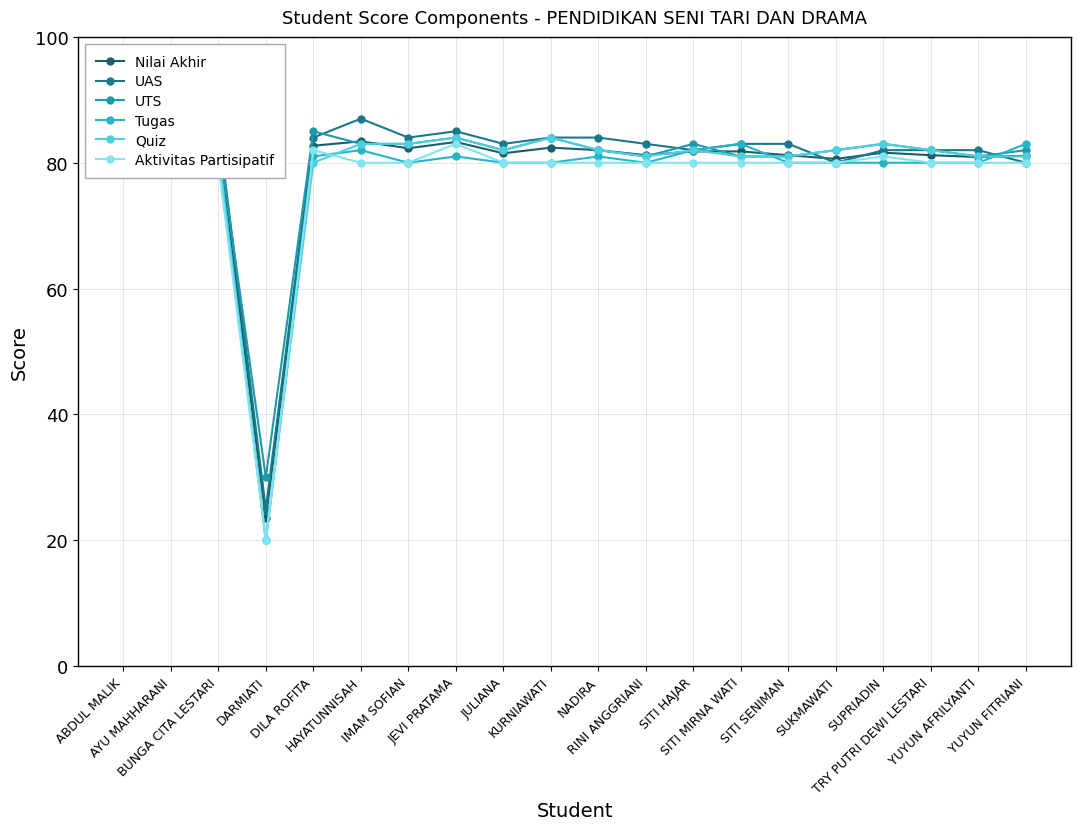

True or false: UTS has more than 1 points higher than both neighbors.

True